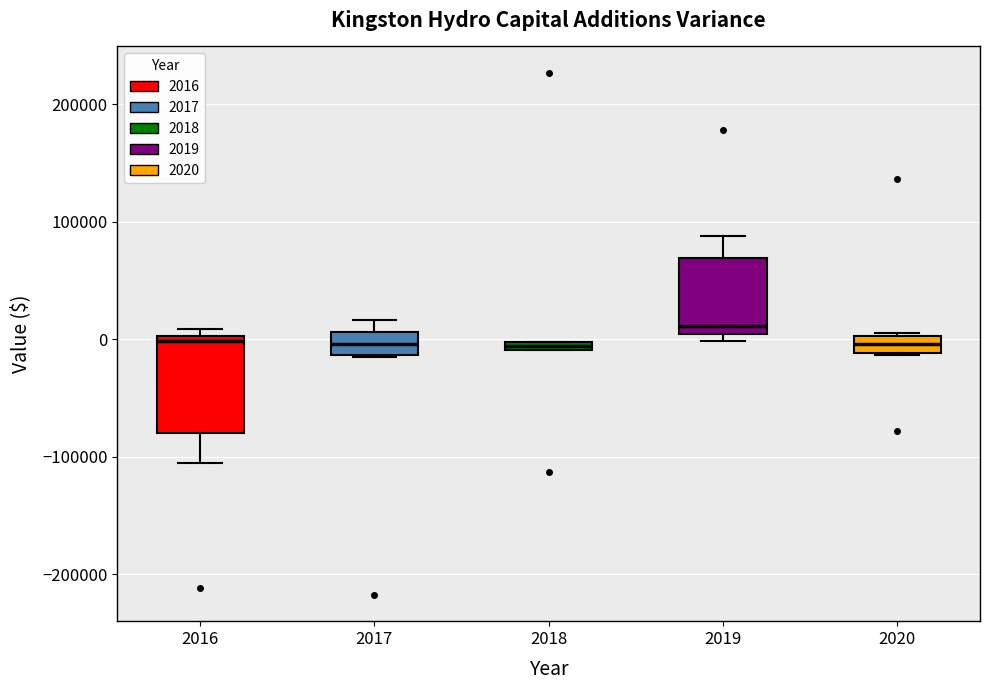

Where does the lower whisker of the box at x = 2016 end on the y-axis? The values are not printed on the chart, so give them approximately, as read against the axis.

-110000